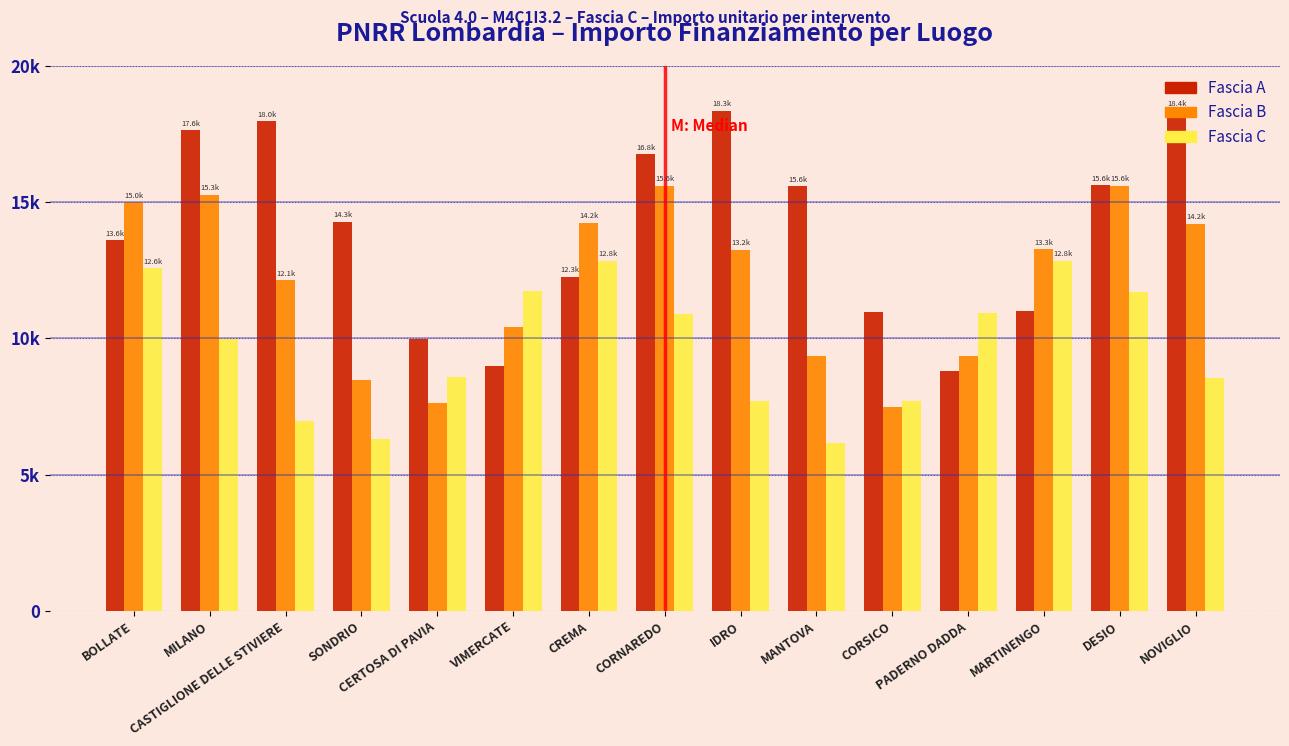

At which label does Fascia B first exceed 13241?

BOLLATE